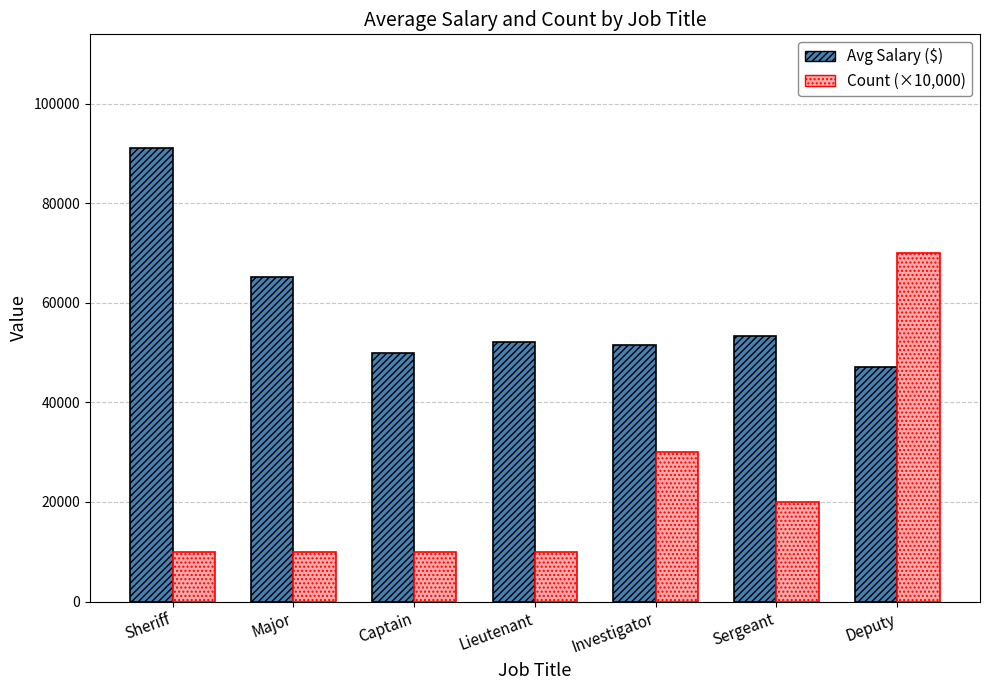

At which category is the sum across all series the highest?

Deputy